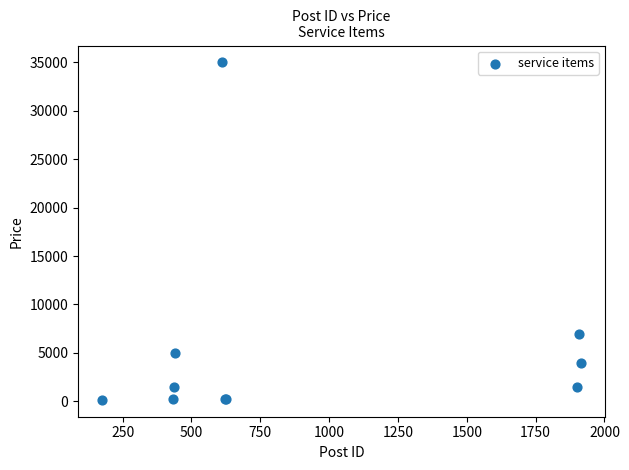

What Y value in the scatter plot is closest to 17575?

7000